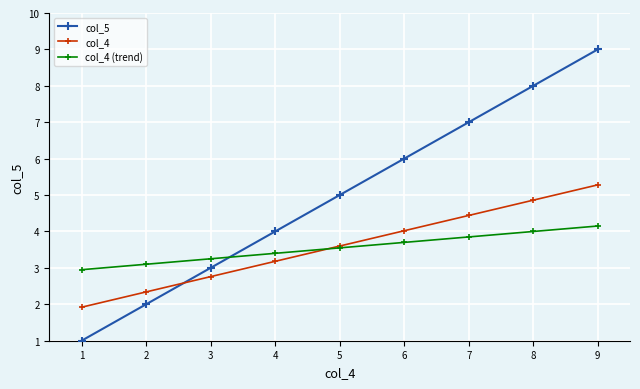

Count the number of categories in the chart.

9